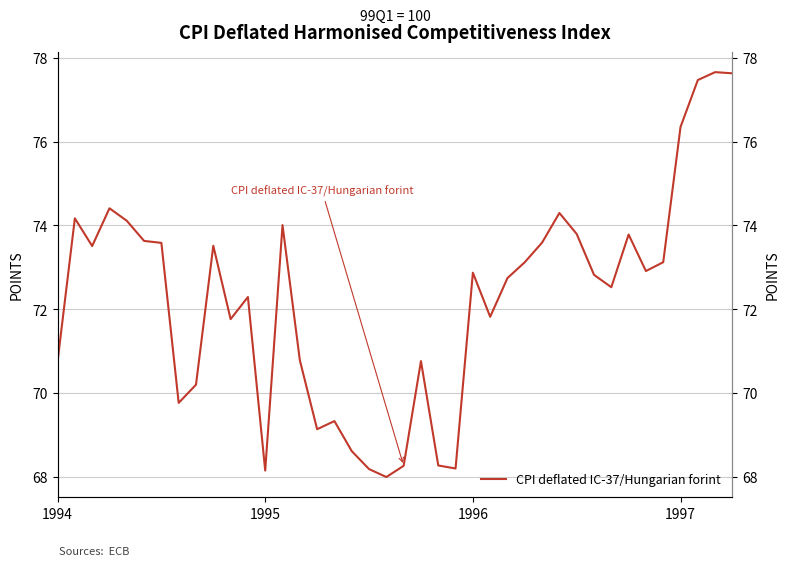

What is the change in value from 5 to 15?

-4.5